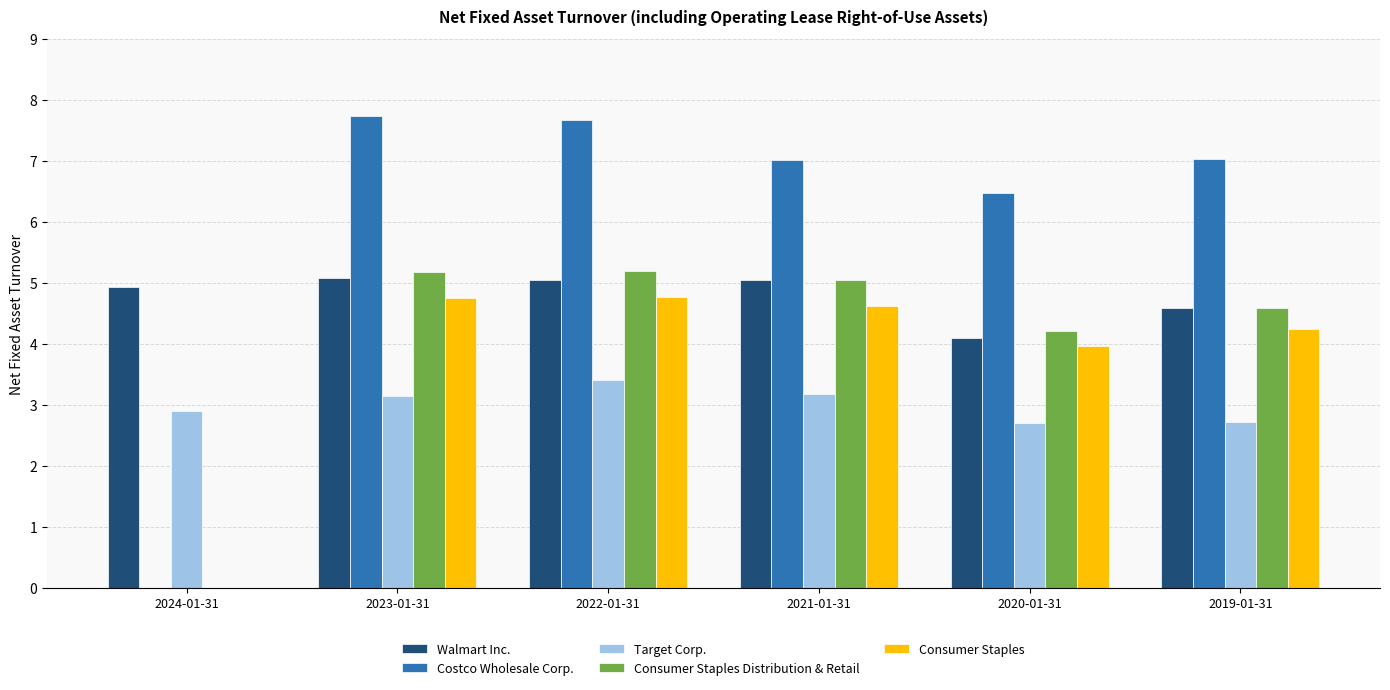

Between 2022-01-31 and 2019-01-31, which series saw the biggest shift?

Target Corp.